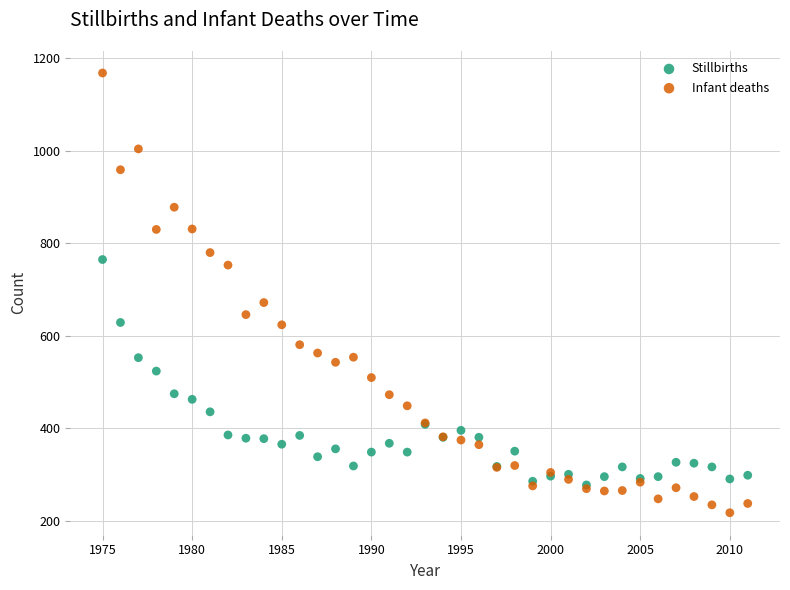

Which series contains the highest Y value?

Infant deaths